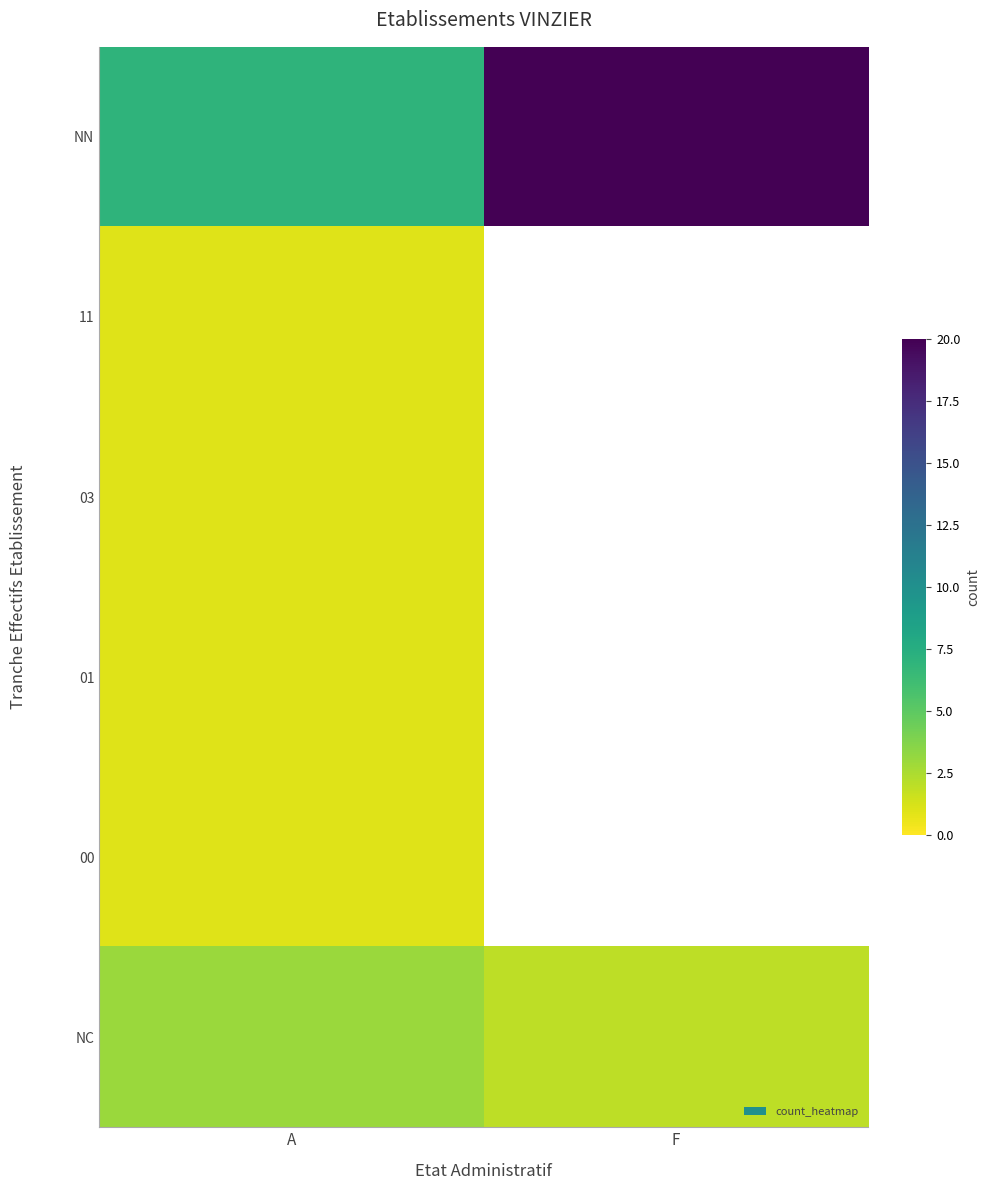

What is the average value of the NC series?

2.5